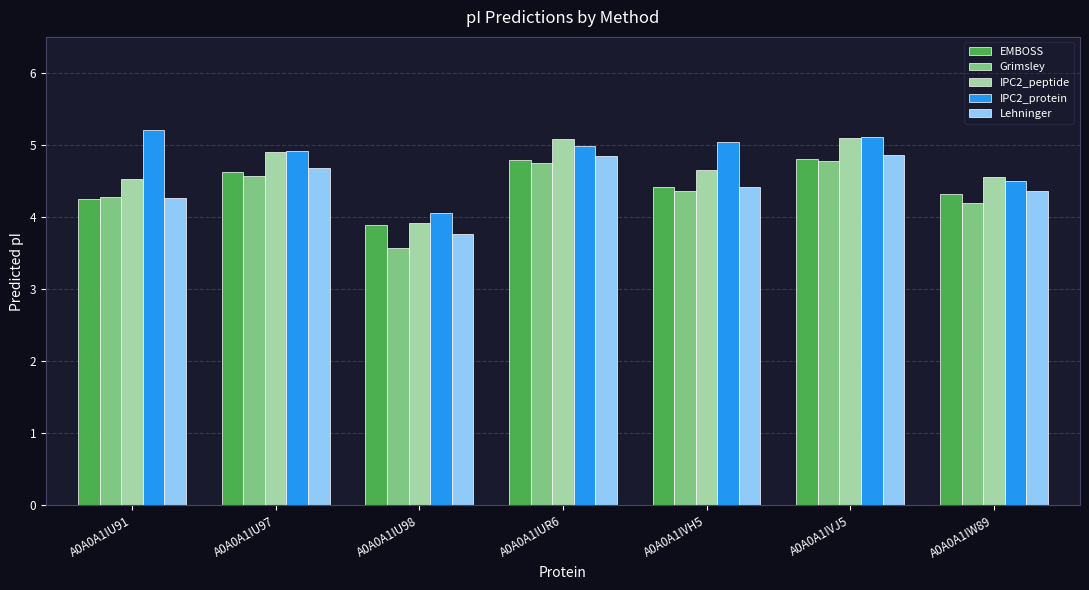

What is the total value across all series at A0A0A1IW89?

21.9